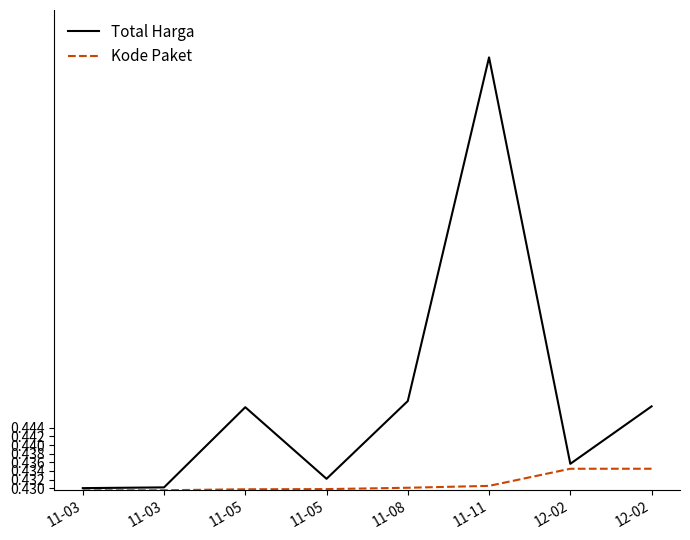

What are all the series names shown in the legend?

Total Harga, Kode Paket